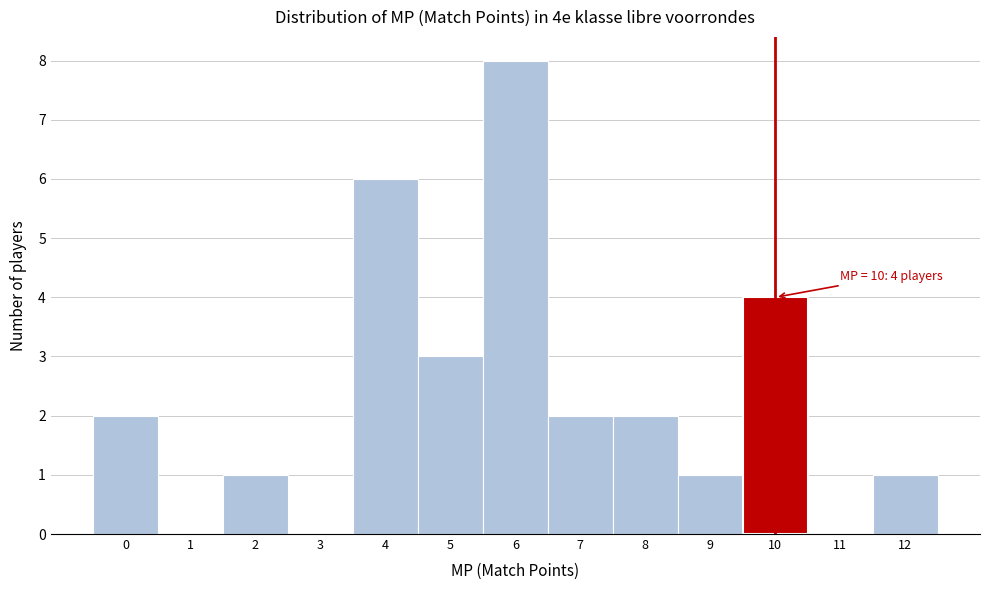

Reading right to left, what are all the values shown in this chart?

12=1	11=0	10=4	9=1	8=2	7=2	6=8	5=3	4=6	3=0	2=1	1=0	0=2